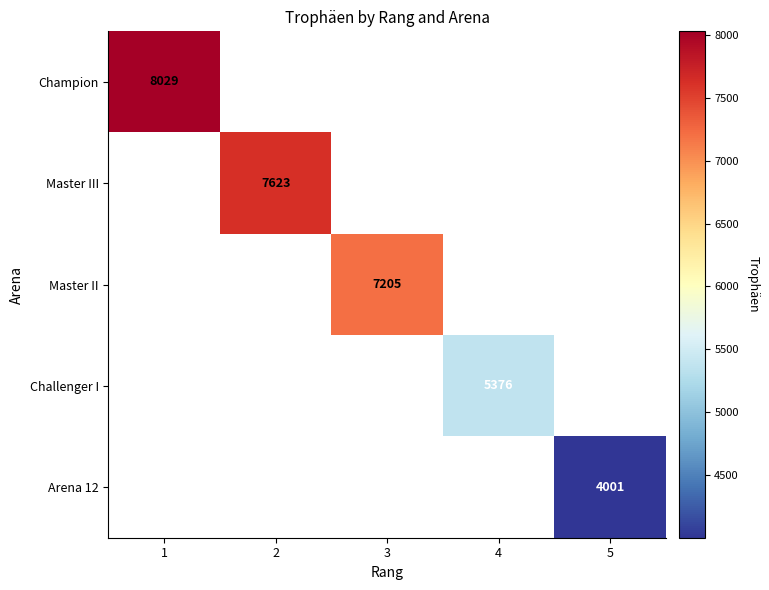

The value of Arena 12 at 5 is 6846. True or false?

False